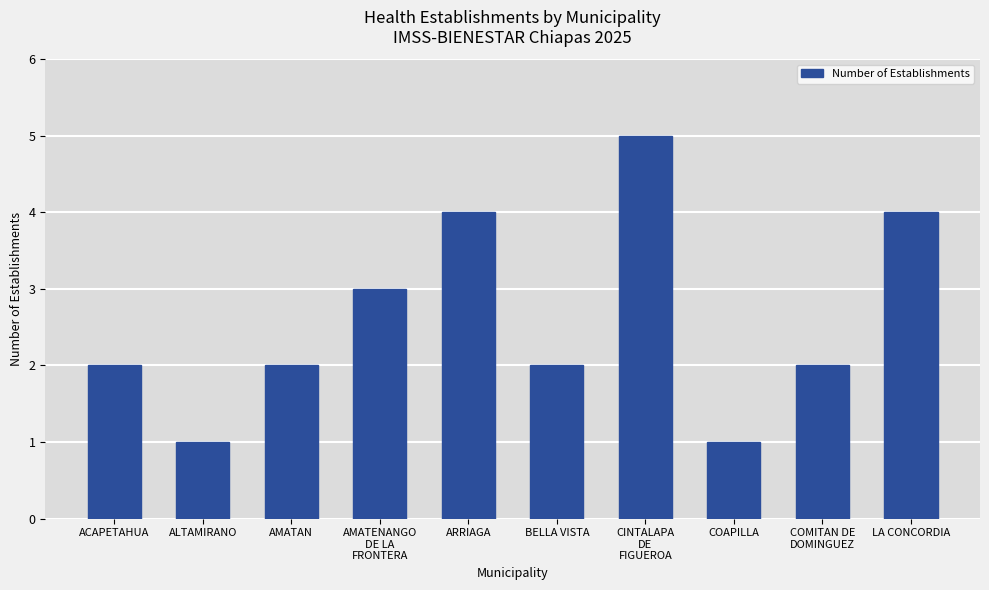

Reading left to right, what are all the values shown in this chart?

ACAPETAHUA=2	ALTAMIRANO=1	AMATAN=2	AMATENANGO
DE LA
FRONTERA=3	ARRIAGA=4	BELLA VISTA=2	CINTALAPA
DE
FIGUEROA=5	COAPILLA=1	COMITAN DE
DOMINGUEZ=2	LA CONCORDIA=4